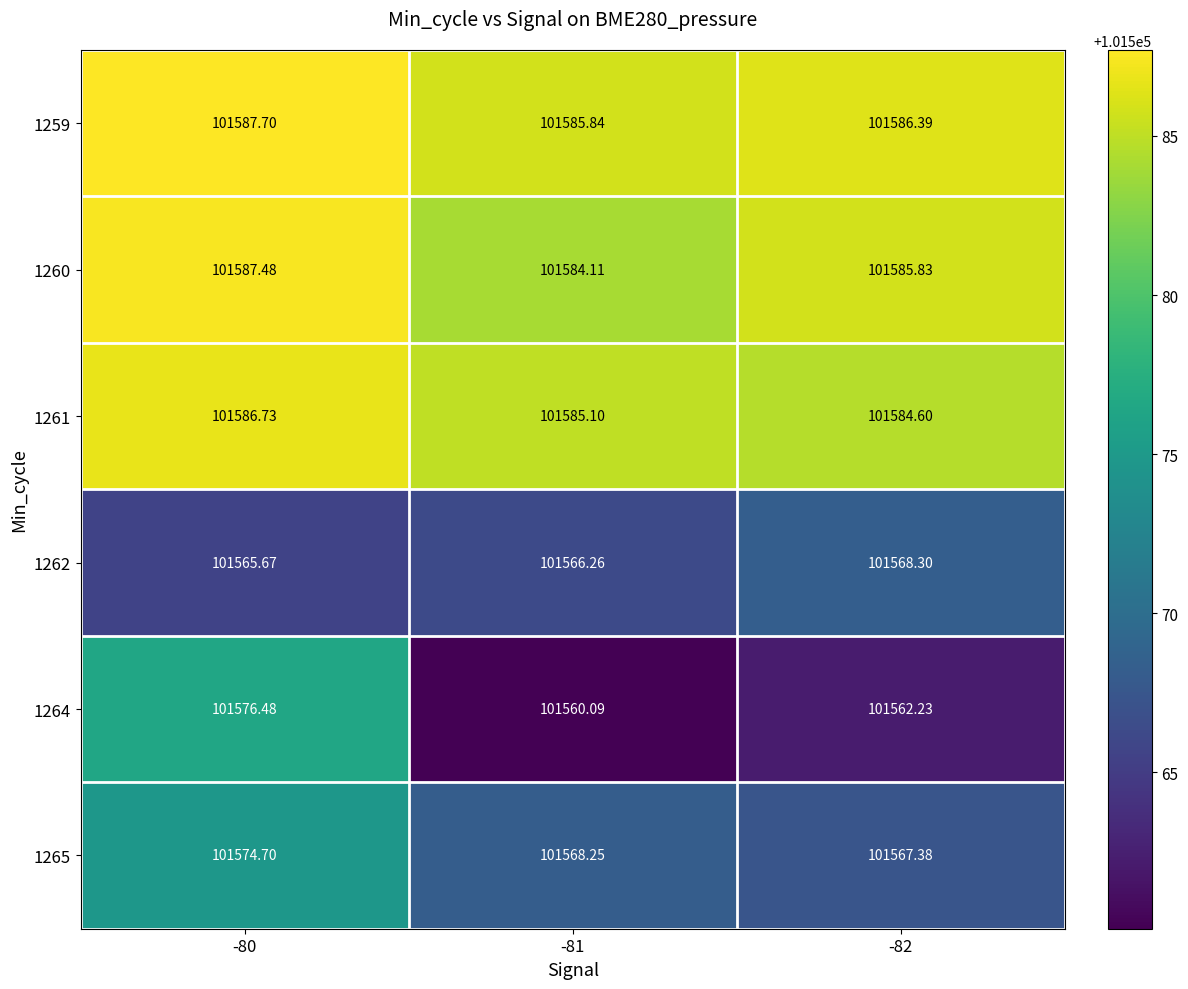

Is the value of 1264 at -82 greater than the value of 1262 at -82?

No